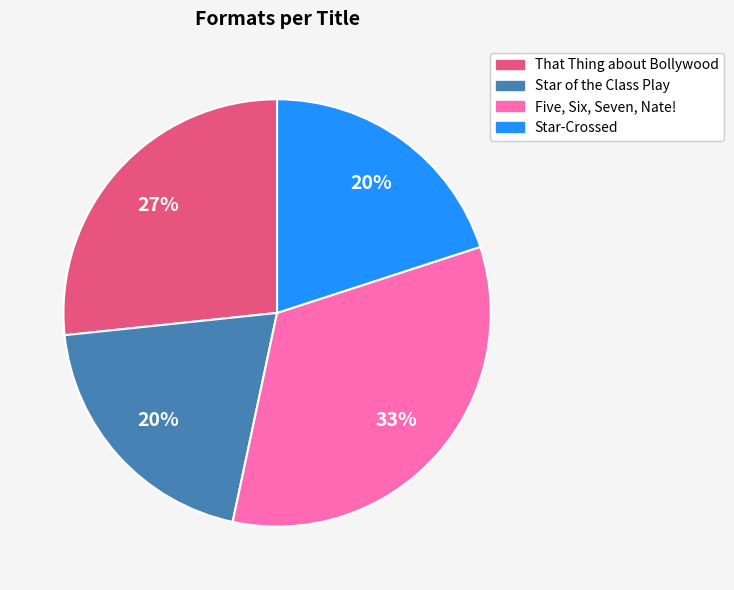

Is there any slice that represents more than half of the pie?

No